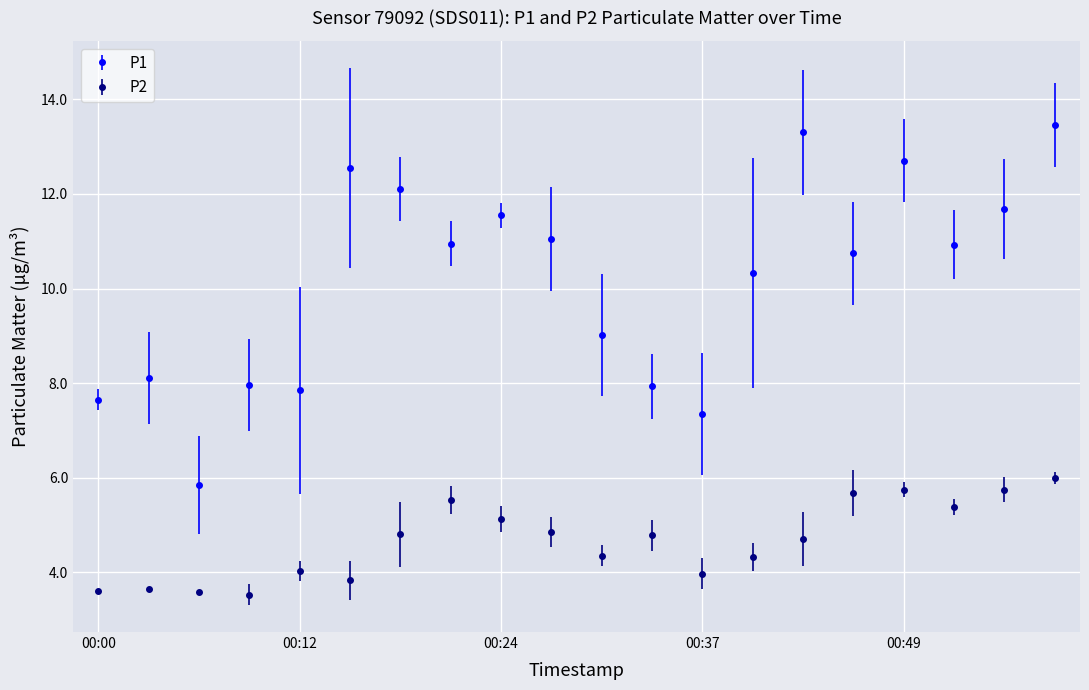

Which series has the largest total across all categories?

P1